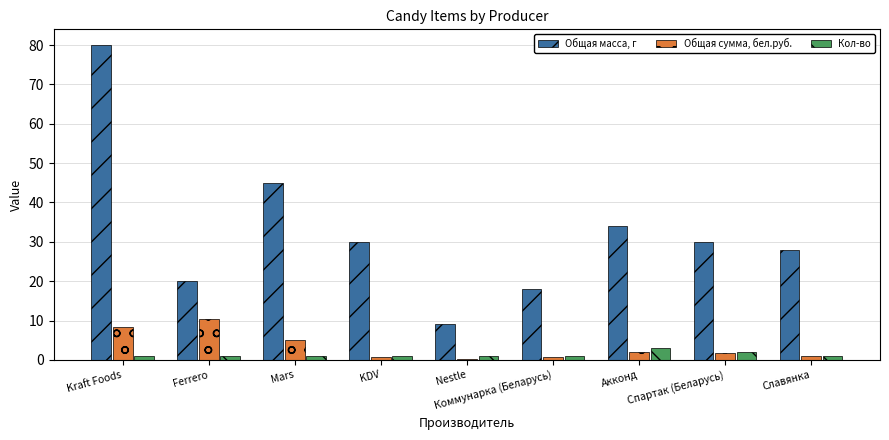

How many distinct data groups are displayed?

3